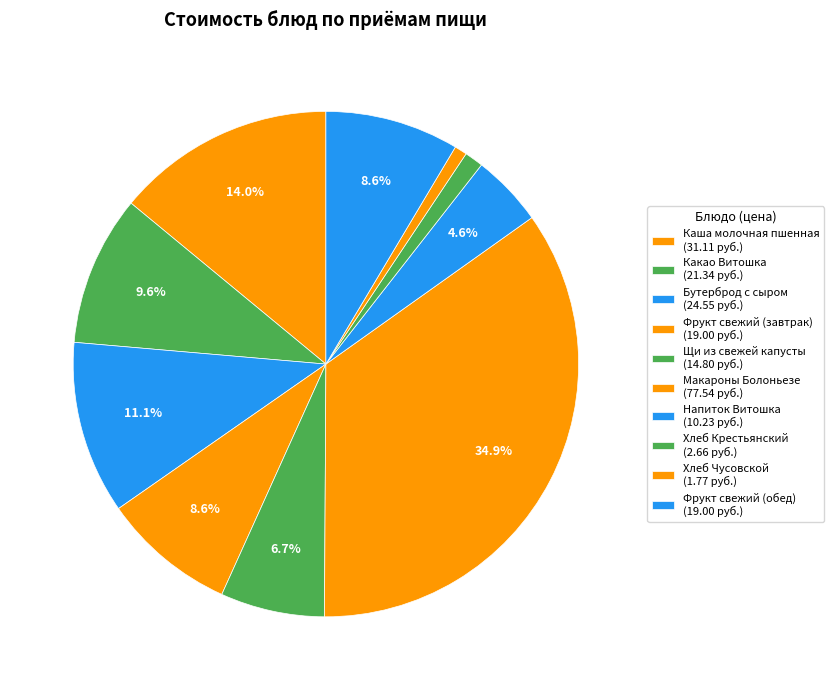

Is there a majority slice in this chart?

No